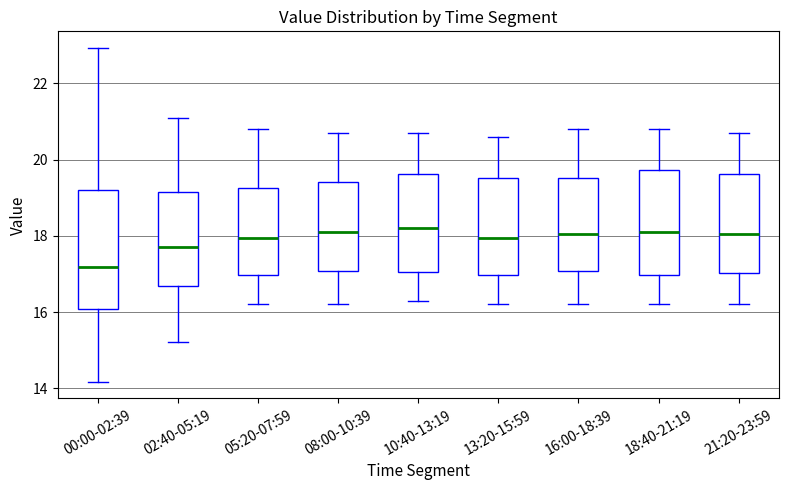

Which box has the lowest median line?

00:00-02:39